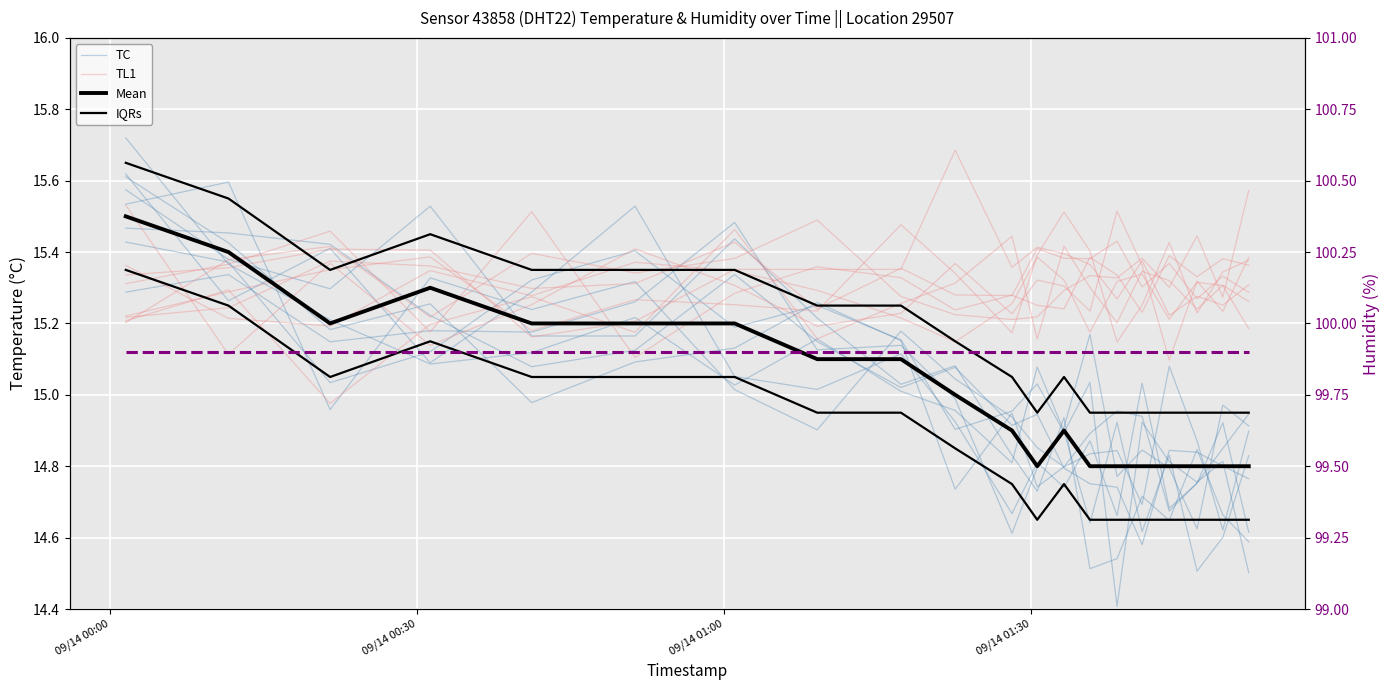

What is the difference between the second highest and minimum values in the IQRs series?

0.6